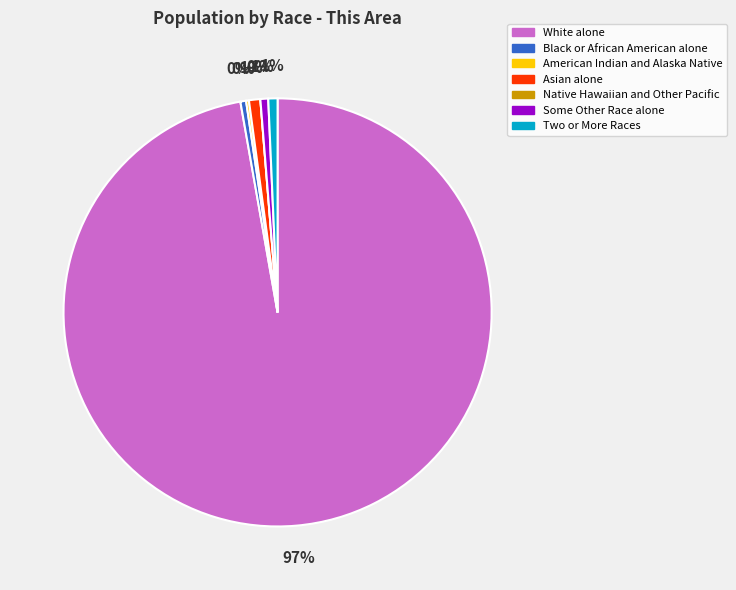

To the nearest percent, what percentage of the pie is Asian alone?

1%